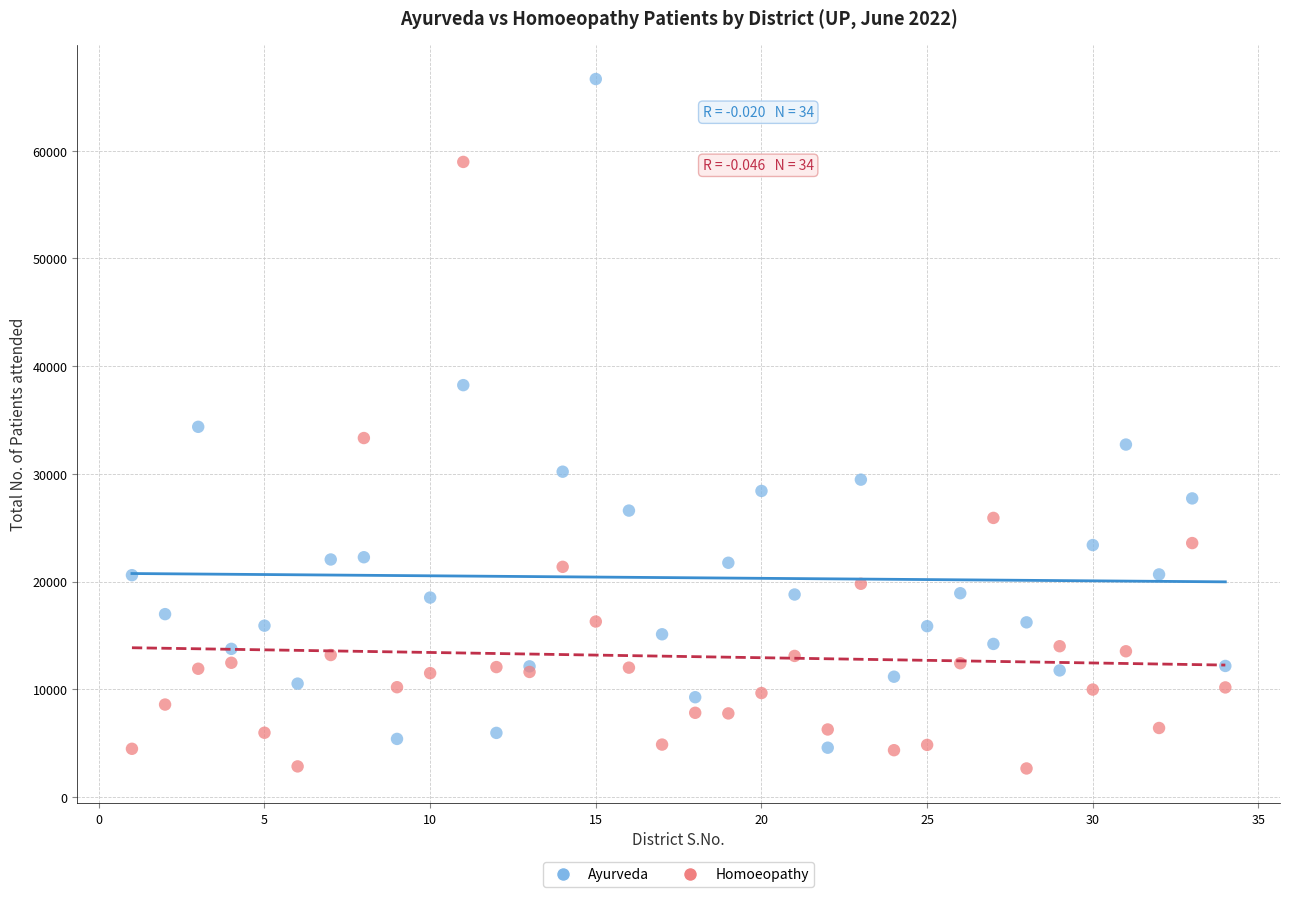

What are all the series names shown in the legend?

Ayurveda, Homoeopathy